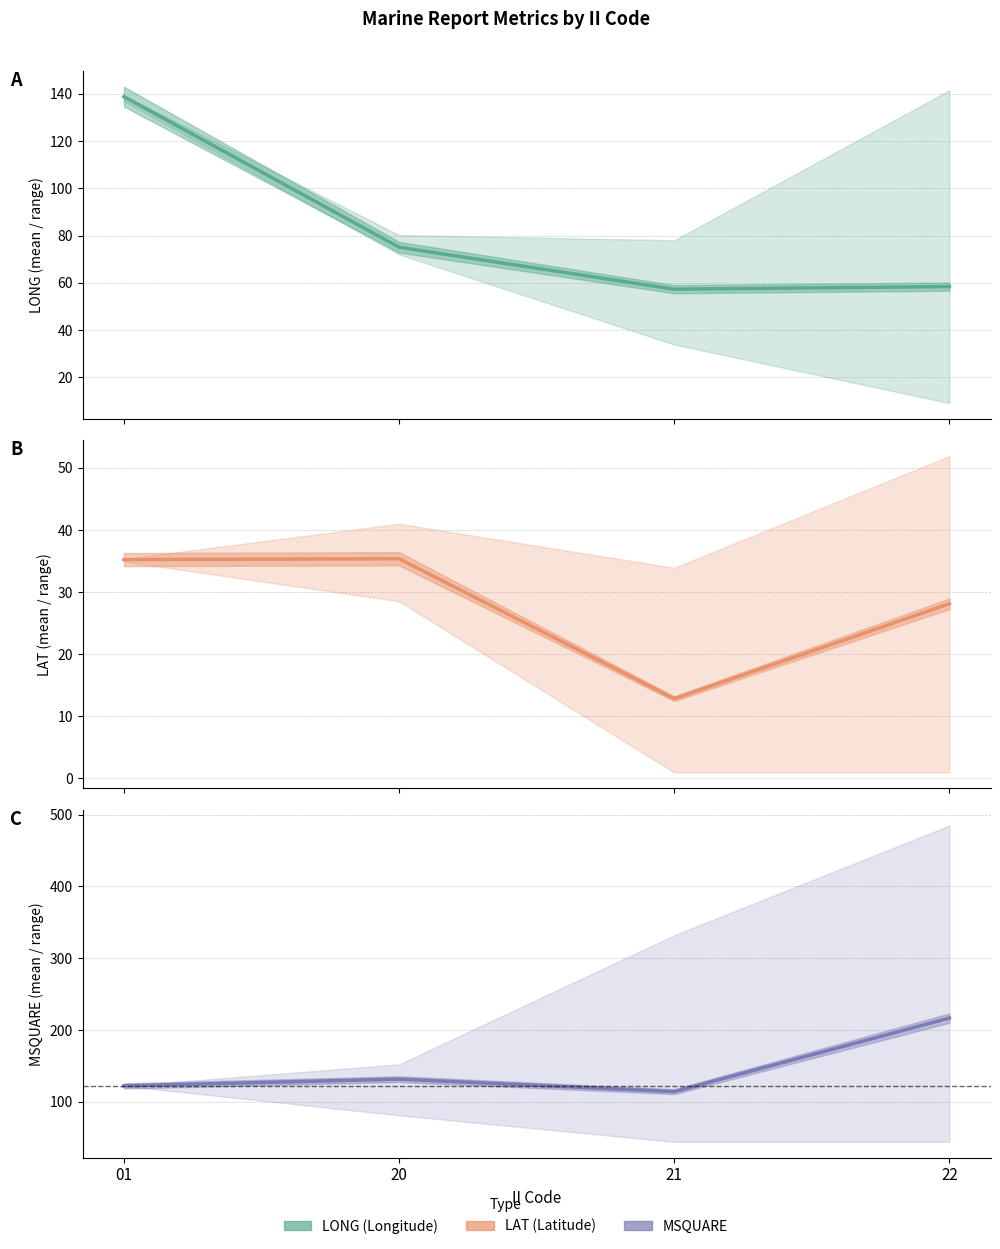

In MSQUARE mean, how many points are lower than both neighbors (excluding endpoints)?

1